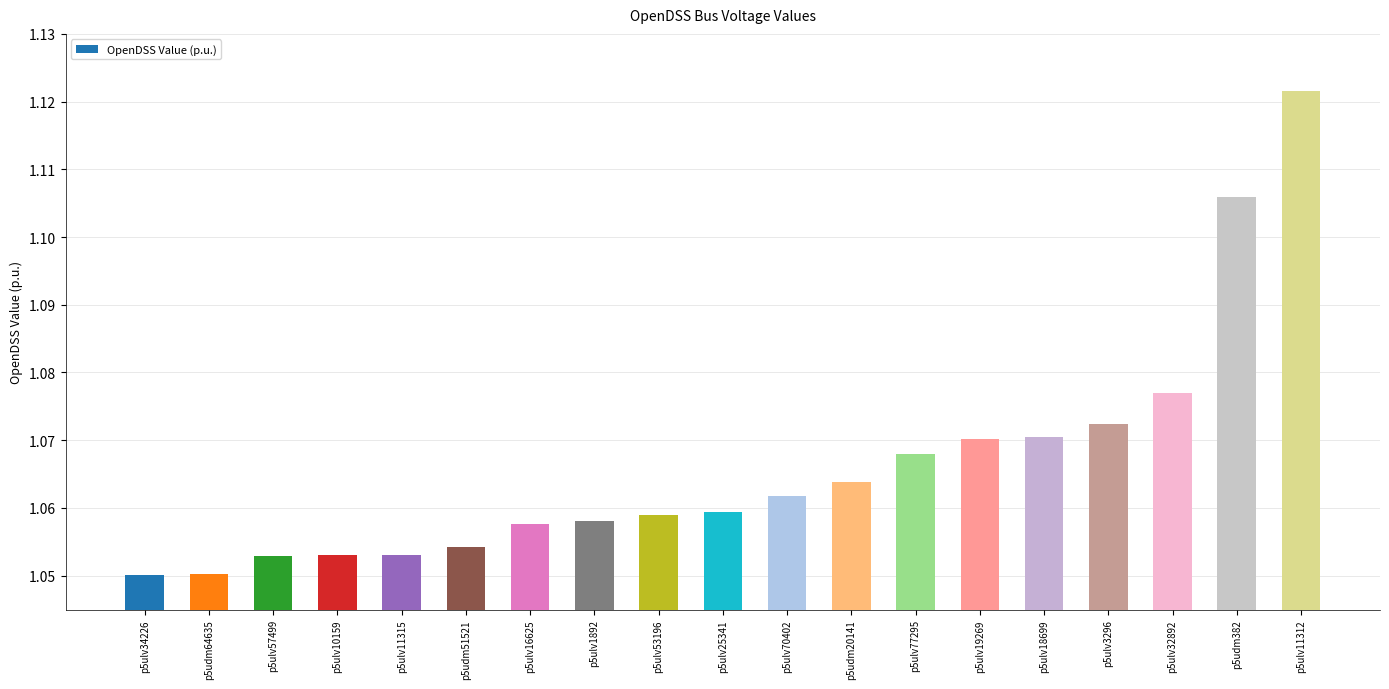

Which label corresponds to the largest value in the chart?

p5ulv11312